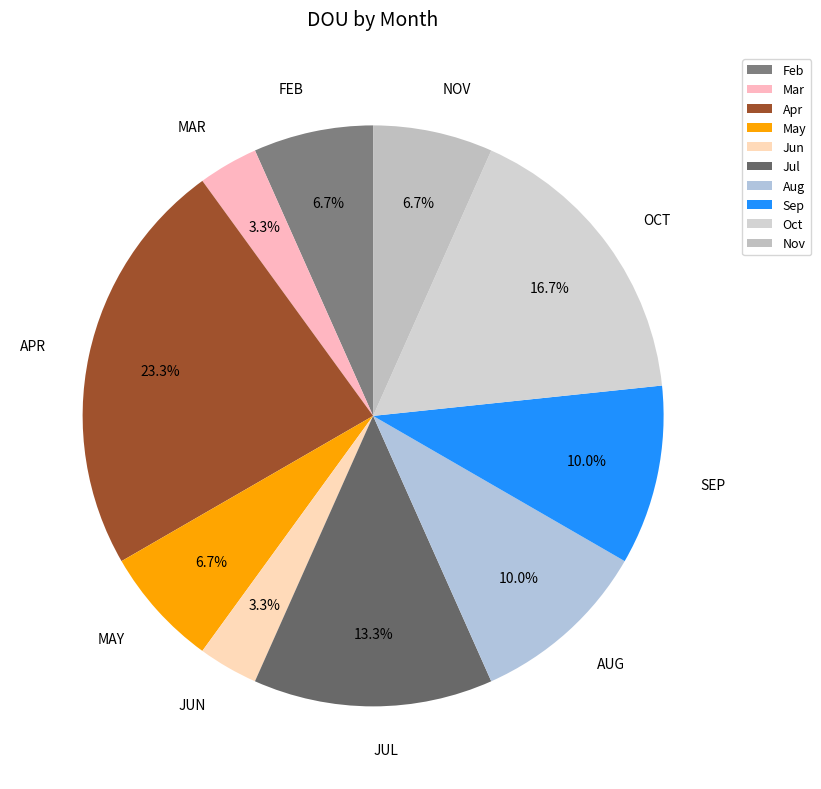

What is the smallest slice in the pie chart?

Mar